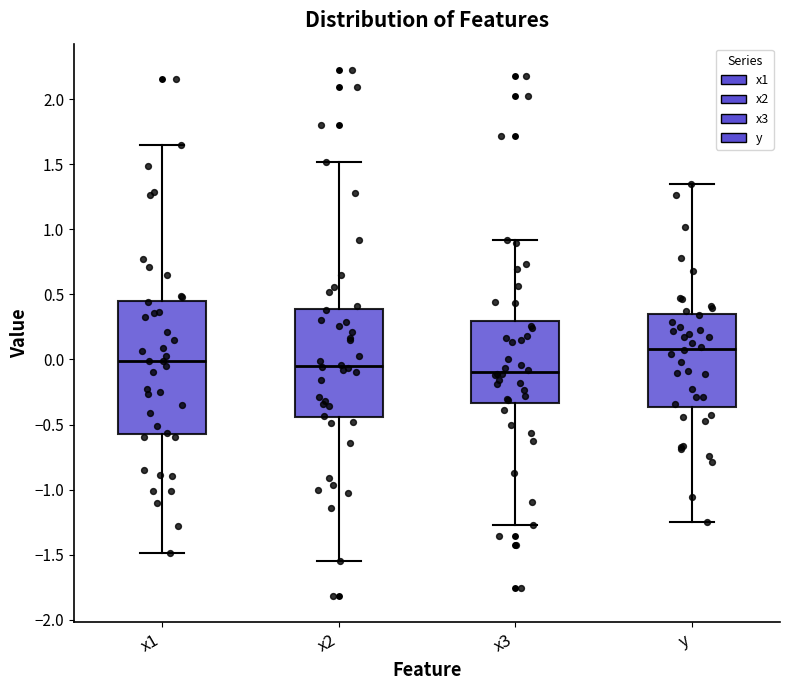

Comparing the boxes themselves (not the whiskers), which one is the tallest?

x1